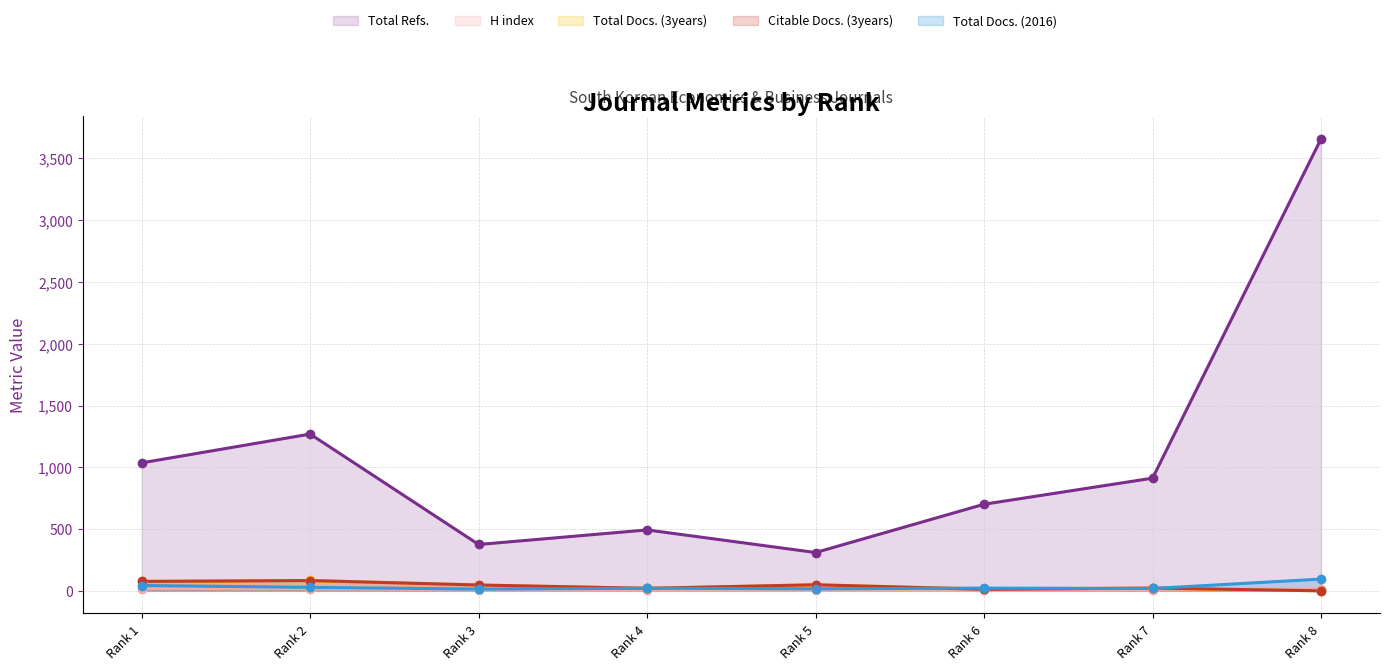

Which series reaches the minimum Y coordinate?

Total Docs. (3years)